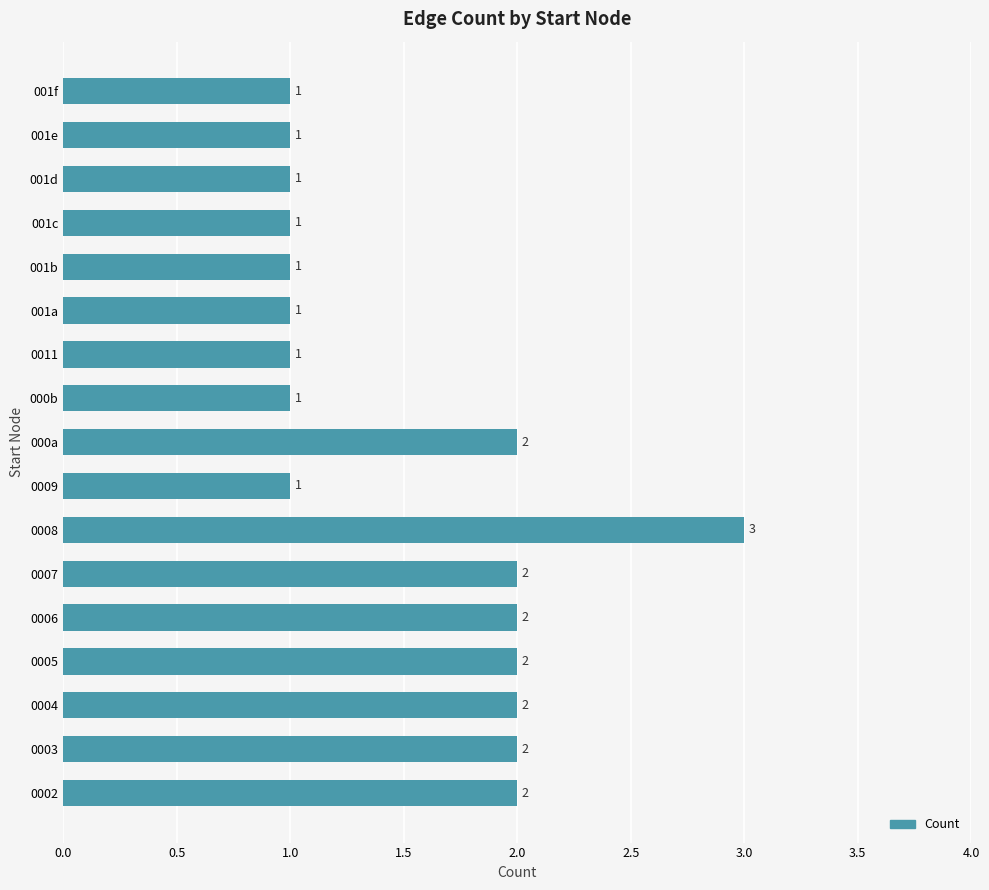

What is the sum of the values at 001b and 0007?

3